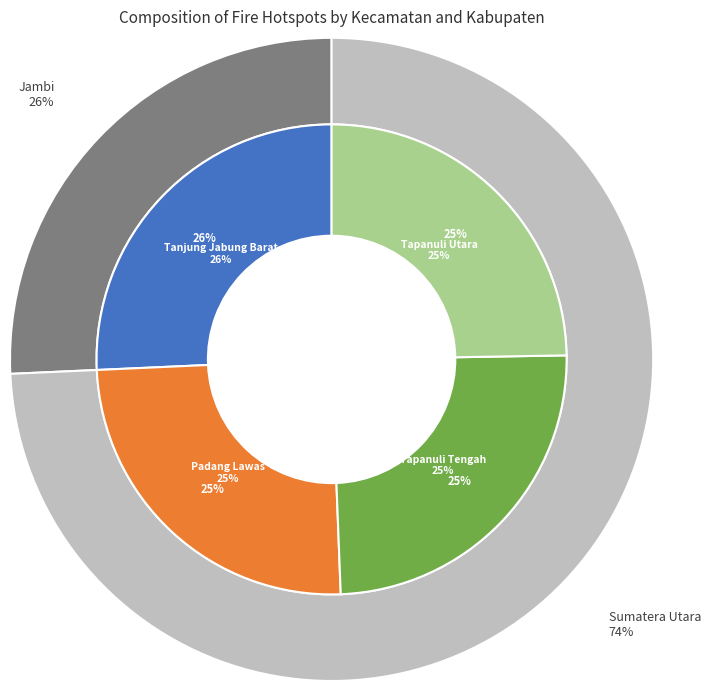

The Pahaejae
(Tapanuli Utara) slice represents 13% of the pie. True or false?

False